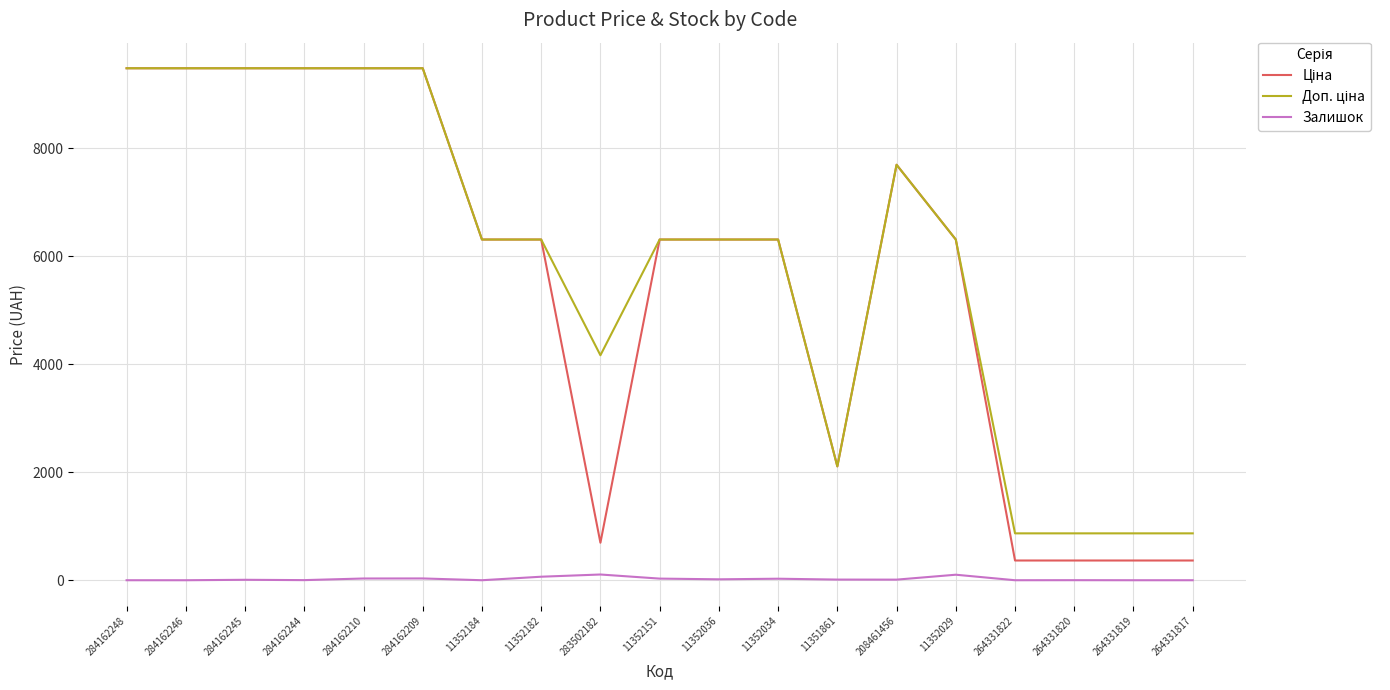

What is the greatest value displayed?

9480.1